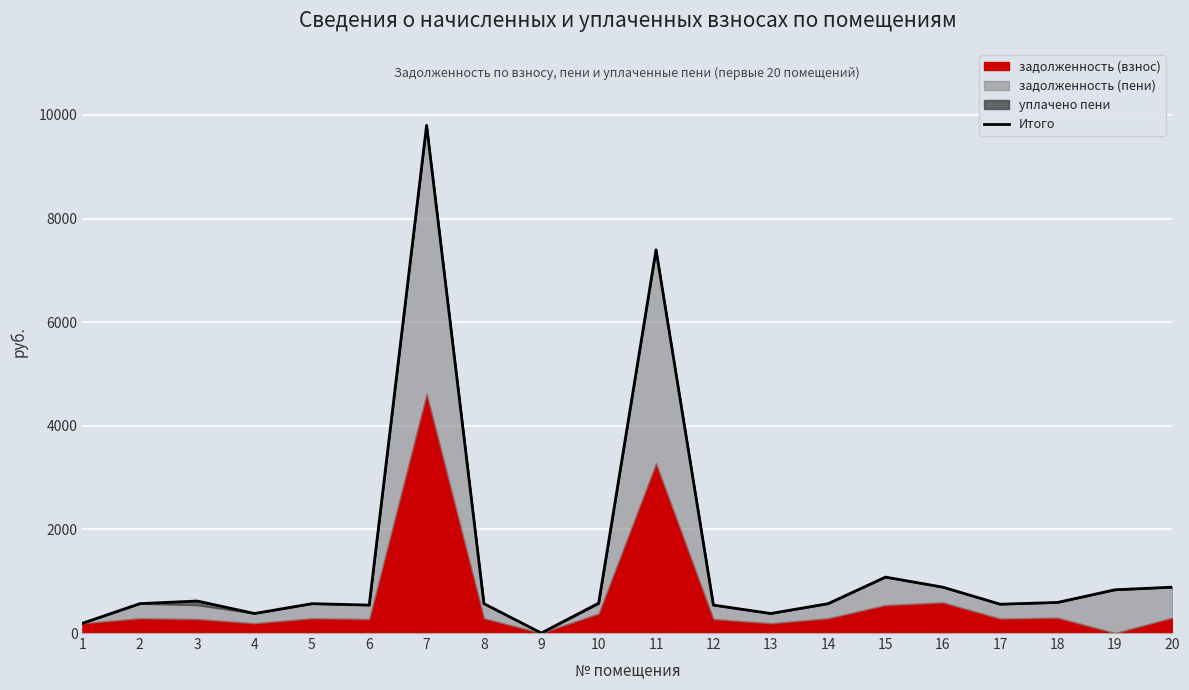

Rank the categories by value from lowest to highest.

9, 1, 4, 13, 6, 12, 17, 2, 5, 14, 8, 10, 18, 3, 19, 16, 20, 15, 11, 7